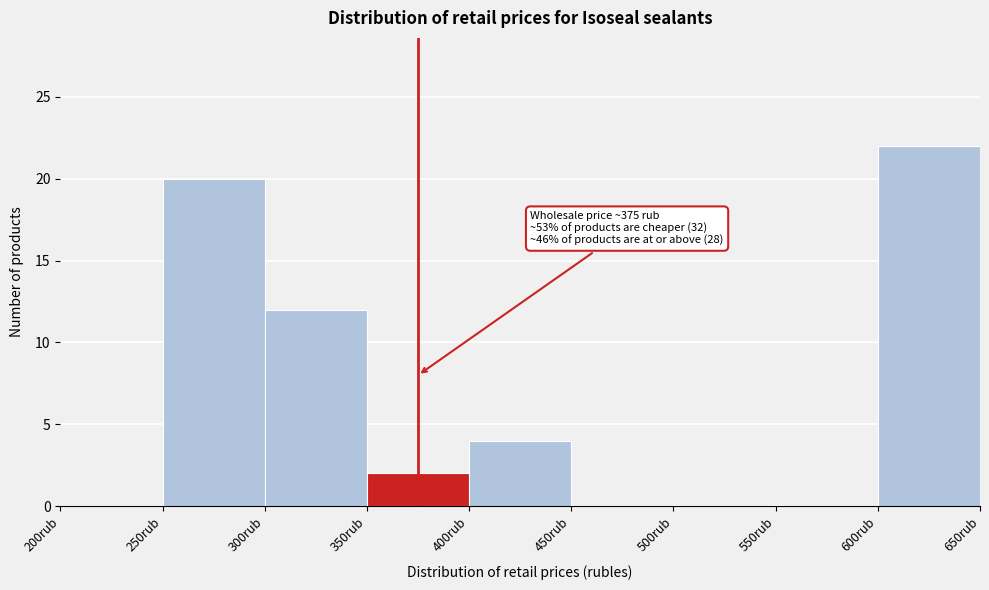

Over which range of the x-axis is the bar tallest?

600 to 650